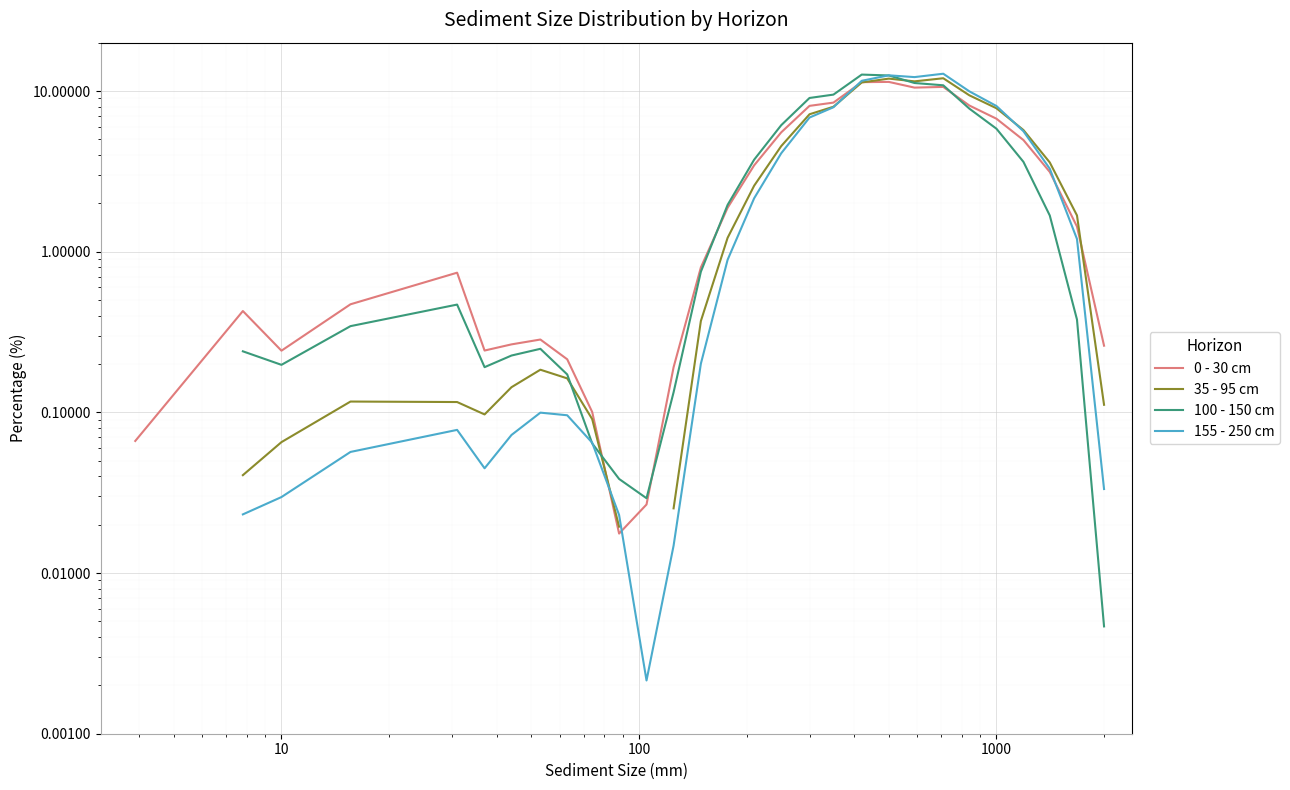

True or false: 35 - 95 cm and 155 - 250 cm cross at least once.

True